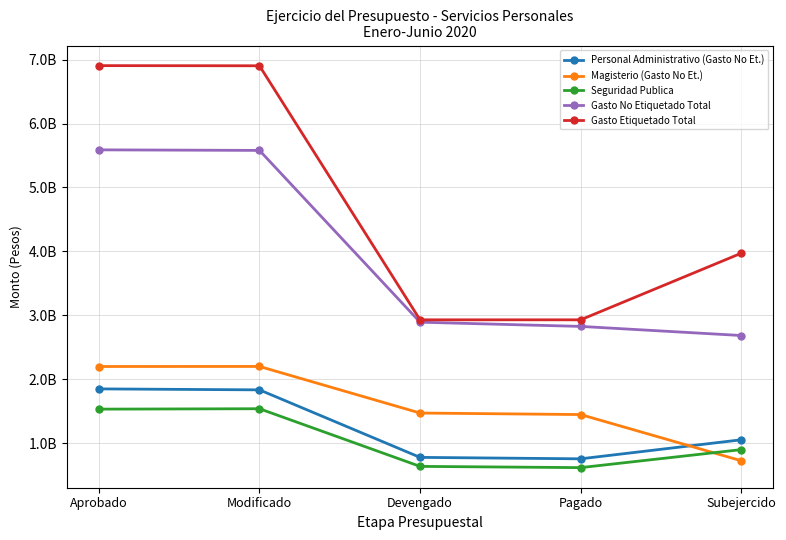

Between Aprobado and Subejercido, which series saw the biggest shift?

Gasto Etiquetado Total